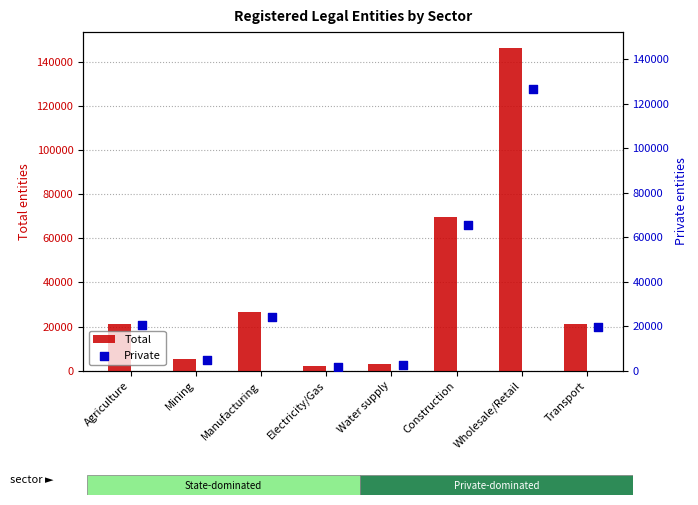

Which series reaches the maximum Y coordinate?

Total